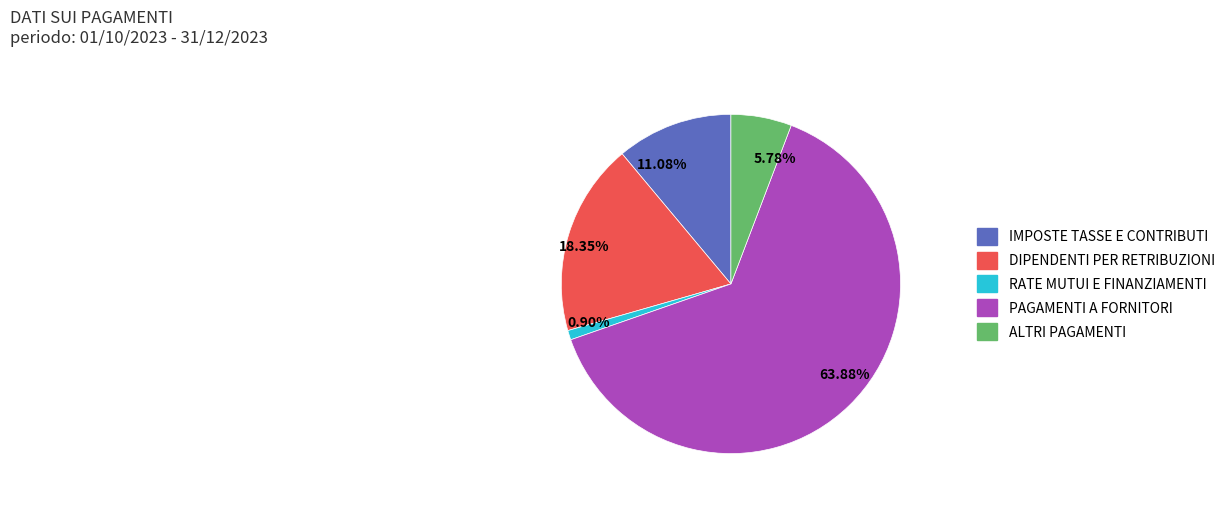

Is the sum of 63.88% and 11.08% greater than half?

Yes